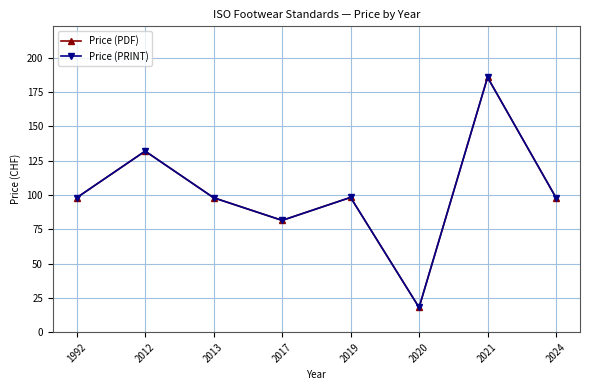

List the series in order of their peak value, highest first.

Price (PDF), Price (PRINT)